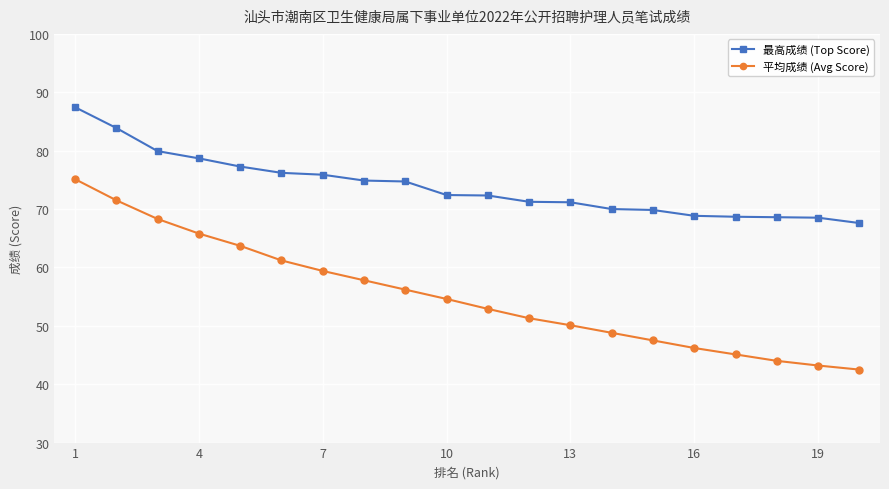

What is the difference between the maximum and minimum values in the 平均成绩 (Avg Score) series?

32.6